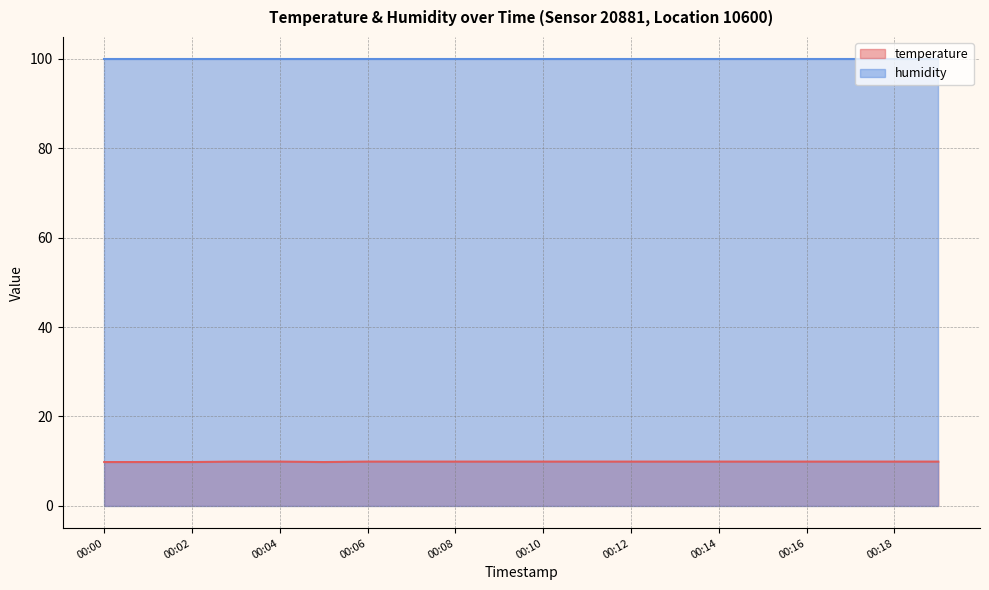

Count the number of data series in this chart.

2